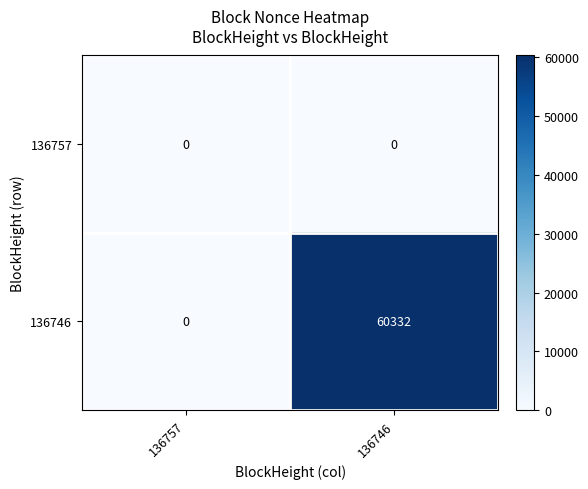

Which series has the largest total across all categories?

136746